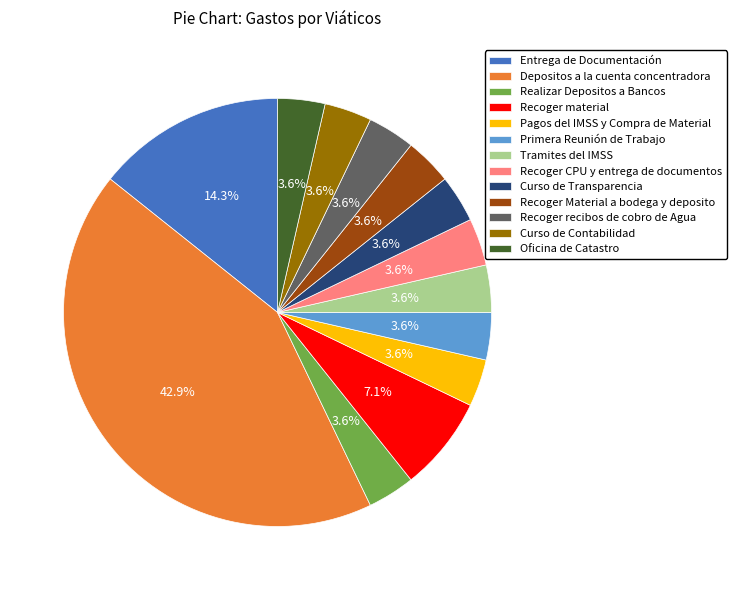

What is the ratio of the value at Primera Reunión de Trabajo to the value at Curso de Transparencia?

1.0